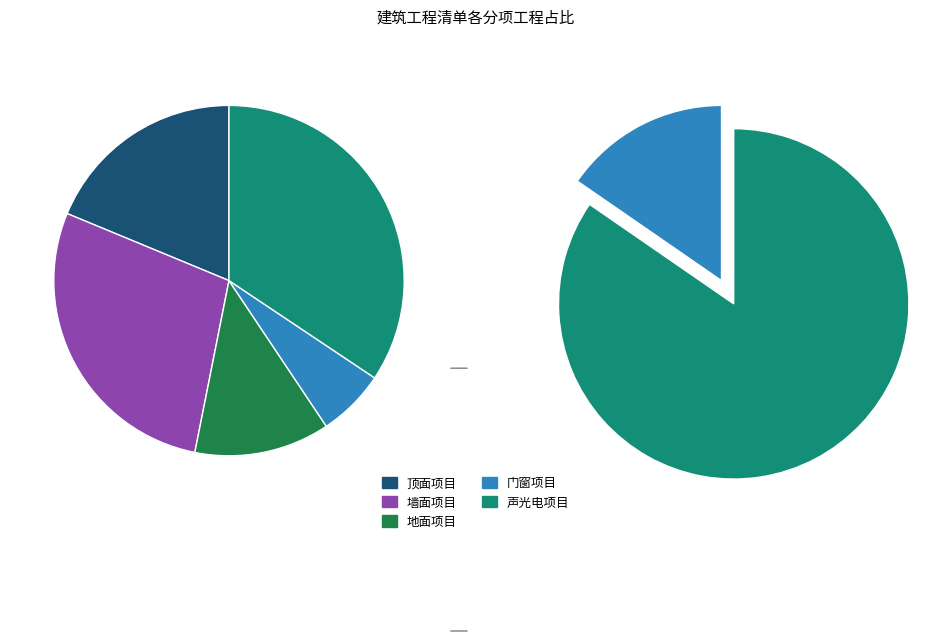

What is the total percentage of 地面项目 and 门窗项目?

18.8%